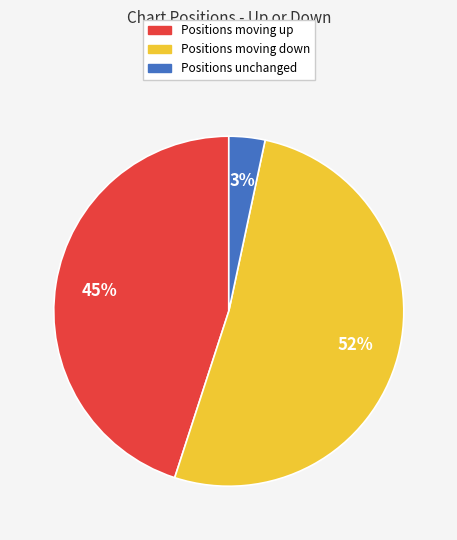

Is there a majority slice in this chart?

Yes